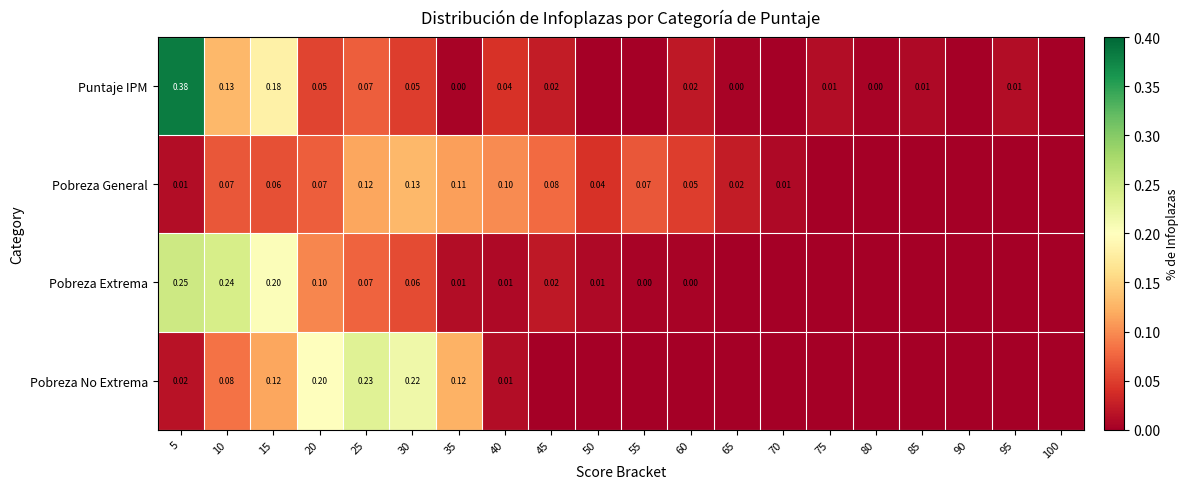

Between 5 and 10, which series saw the biggest shift?

Puntaje IPM